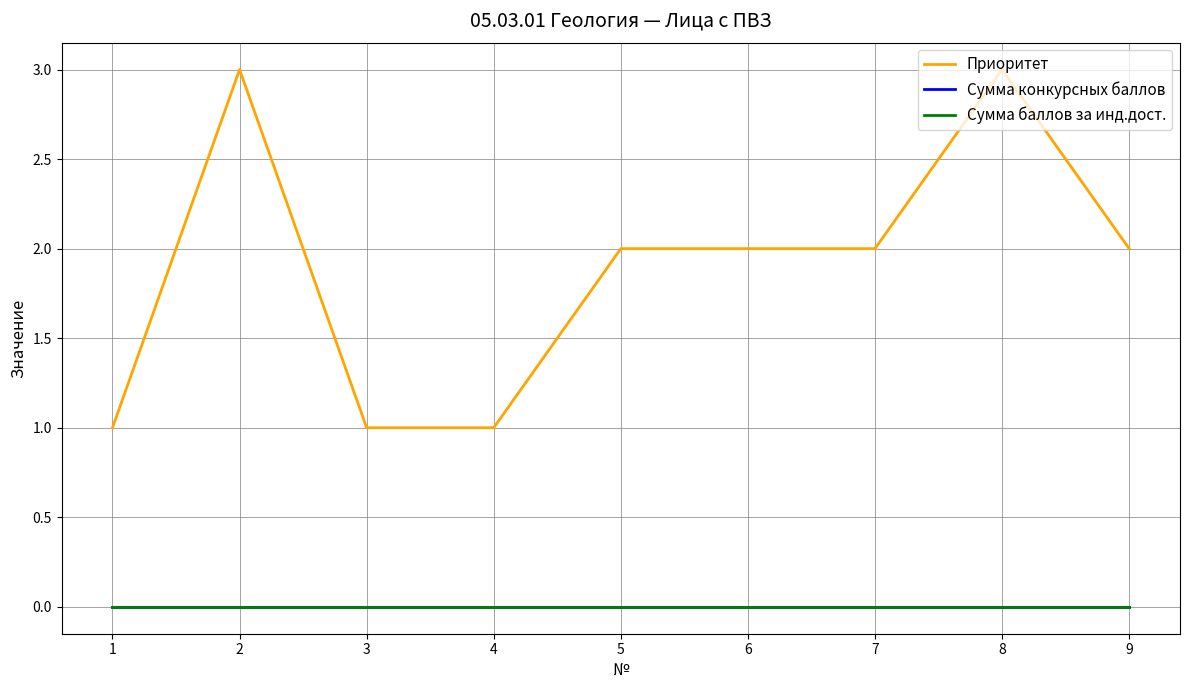

True or false: Приоритет has more than 2 interior local peaks.

False